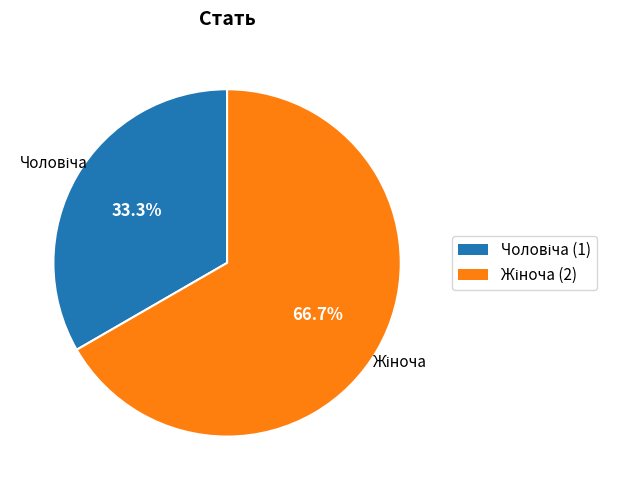

Is there a majority slice in this chart?

Yes